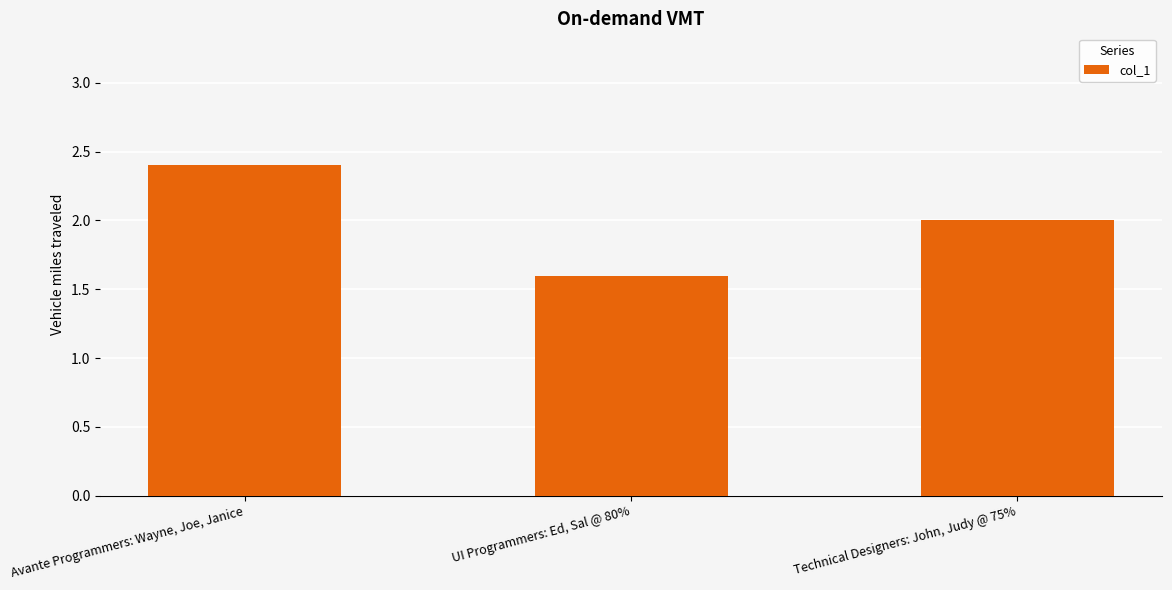

What is the label of the 3rd bar from the right?

Avante Programmers: Wayne, Joe, Janice